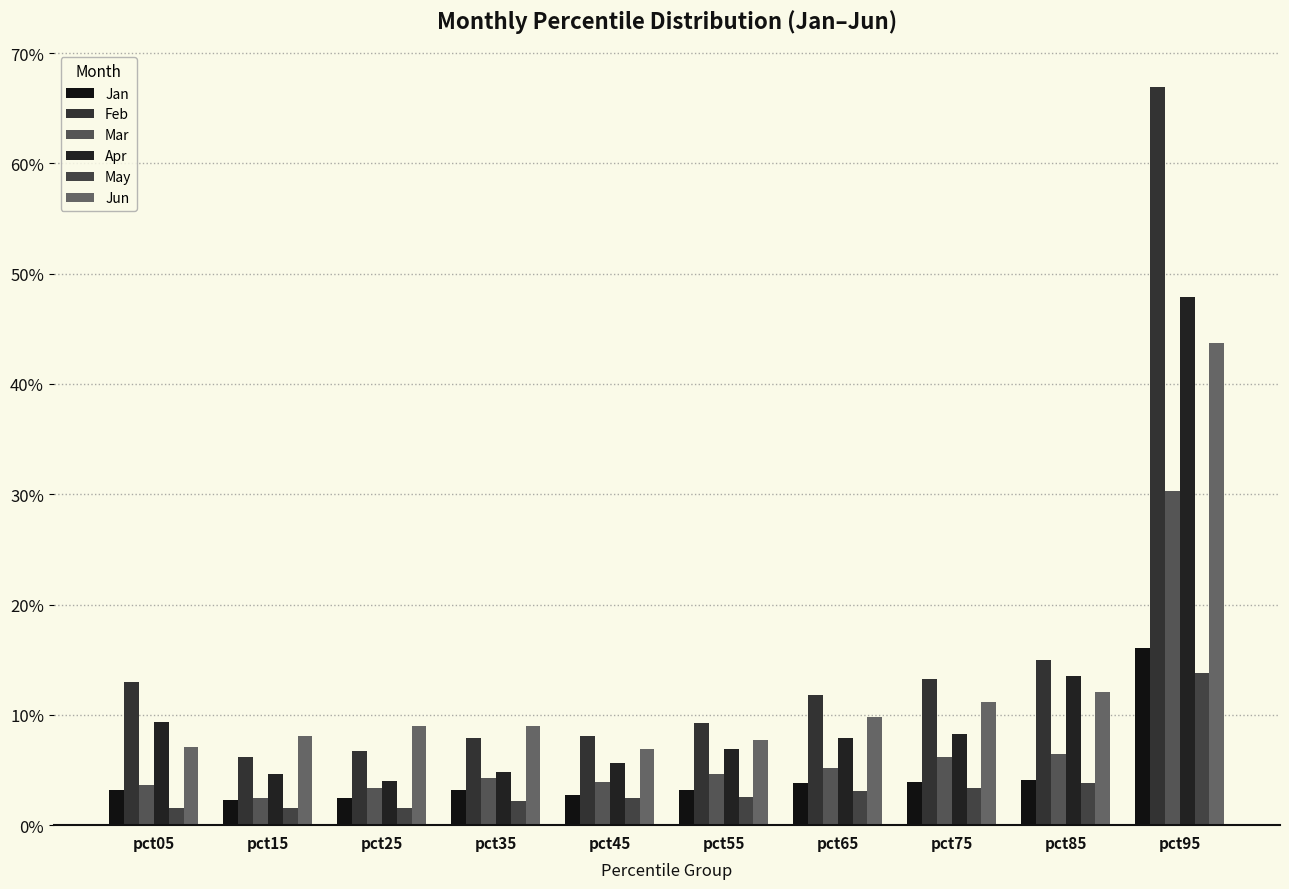

Rank the series by their maximum value, from highest to lowest.

Feb, Apr, Jun, Mar, Jan, May